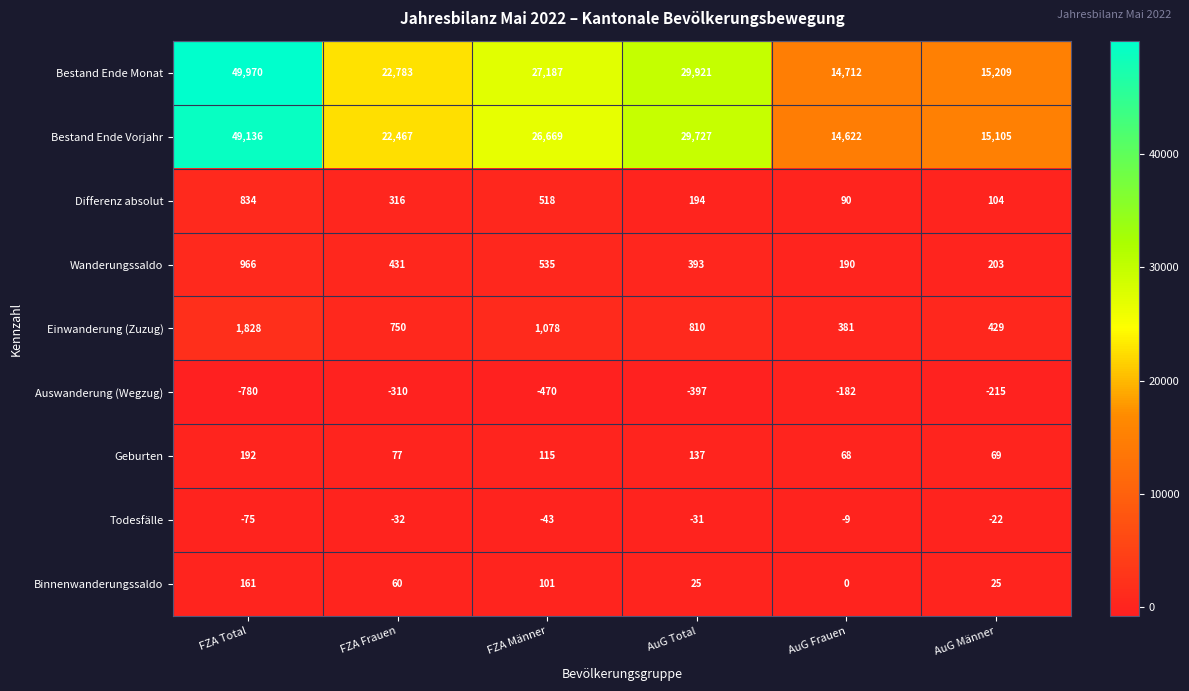

Between FZA Männer and AuG Total, which series saw the biggest shift?

Bestand Ende Vorjahr